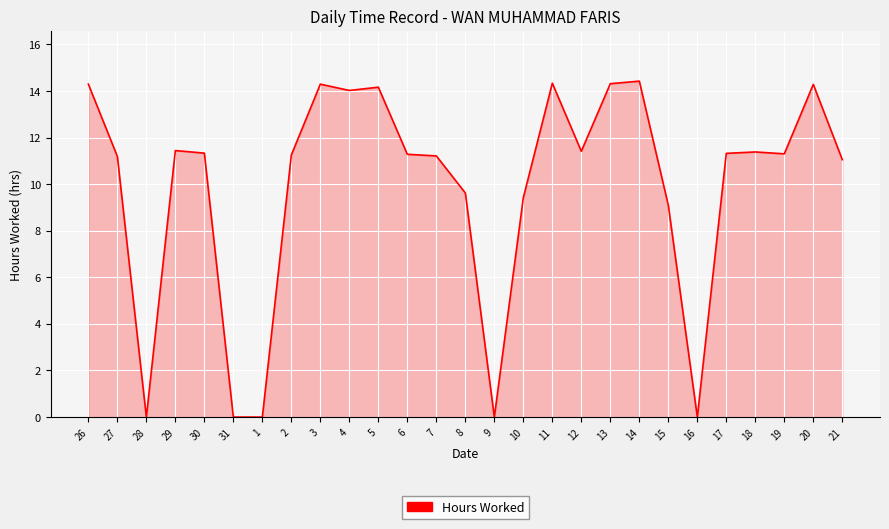

What position from the right is 27?

26